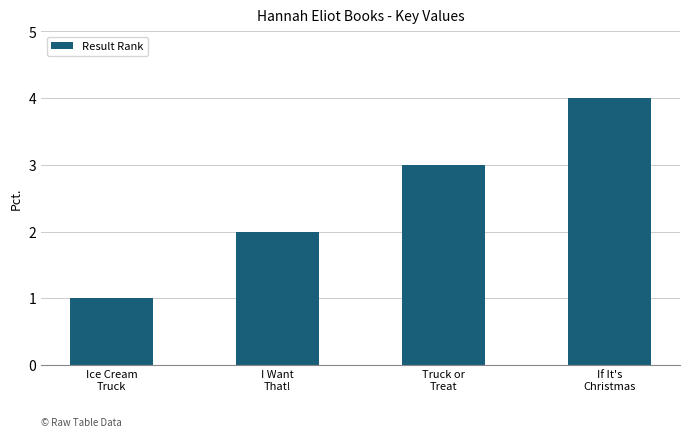

What is the maximum value shown in the chart?

4